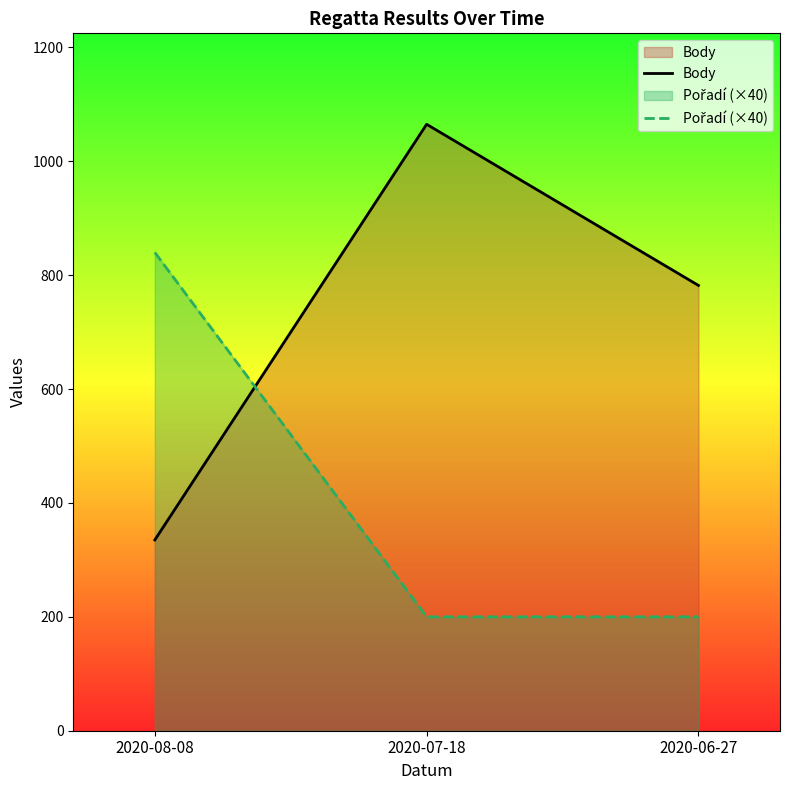

At how many categories does at least one series exceed 416?

3